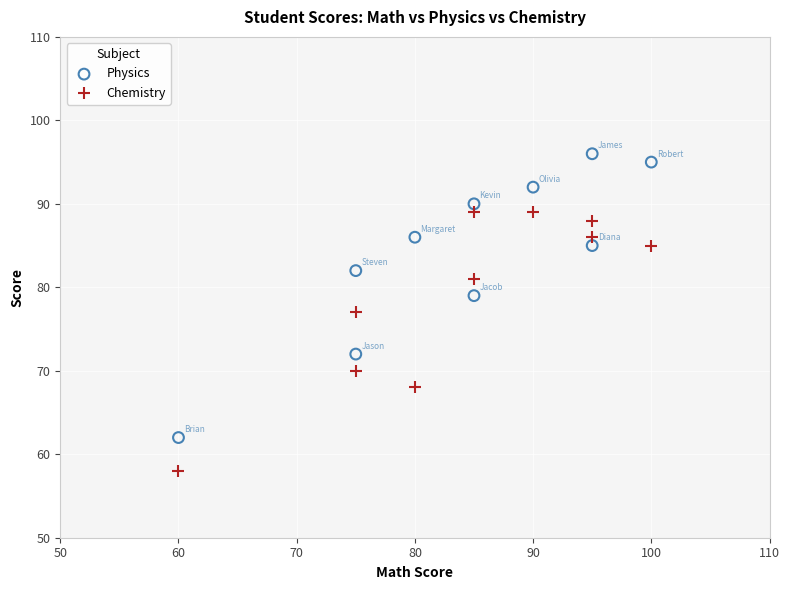

Across all data points, what is the range of X values (max minus min)?

40